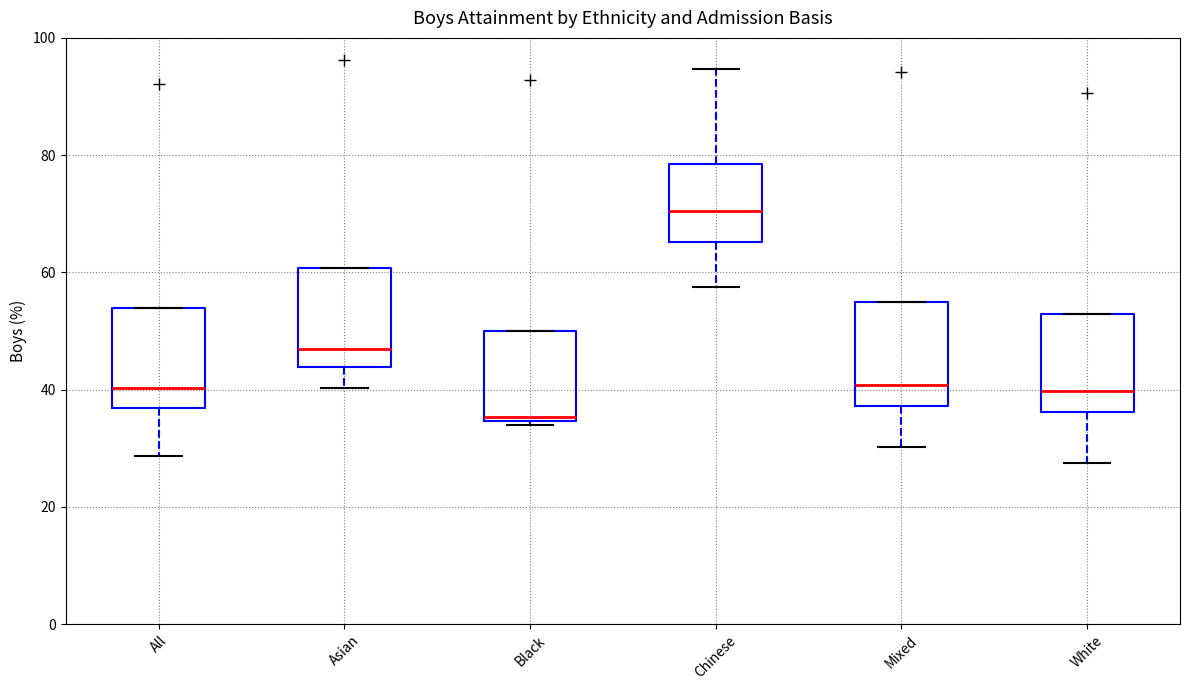

Reading left to right, transcribe this box plot: for each box, give where its median line is, the range the box spans, and where its two whiskers end, as read against the y-axis. The values are not printed on the chart, so give them approximately, as read against the axis.

All: median 40, box 36 to 54, whiskers 28 to 54
Asian: median 46, box 44 to 60, whiskers 40 to 60
Black: median 36, box 34 to 50, whiskers 34 (just below the box's lower edge) to 50
Chinese: median 70, box 66 to 78, whiskers 58 to 94
Mixed: median 40, box 38 to 56, whiskers 30 to 56
White: median 40, box 36 to 52, whiskers 28 to 52